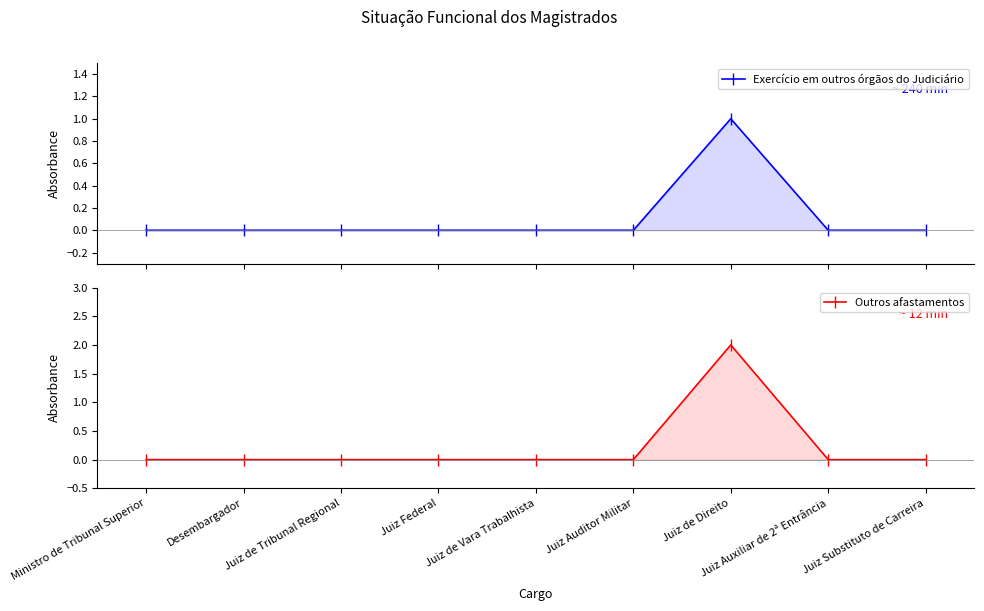

What is the difference between the maximum and second lowest values in the Exercício em outros órgãos do Judiciário series?

1